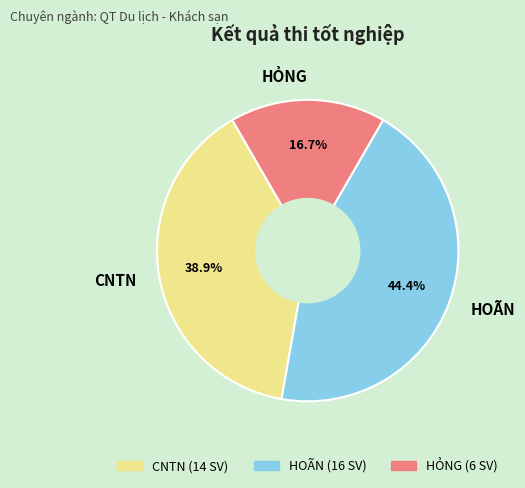

How much of the chart is everything except HỎNG?

83.3%